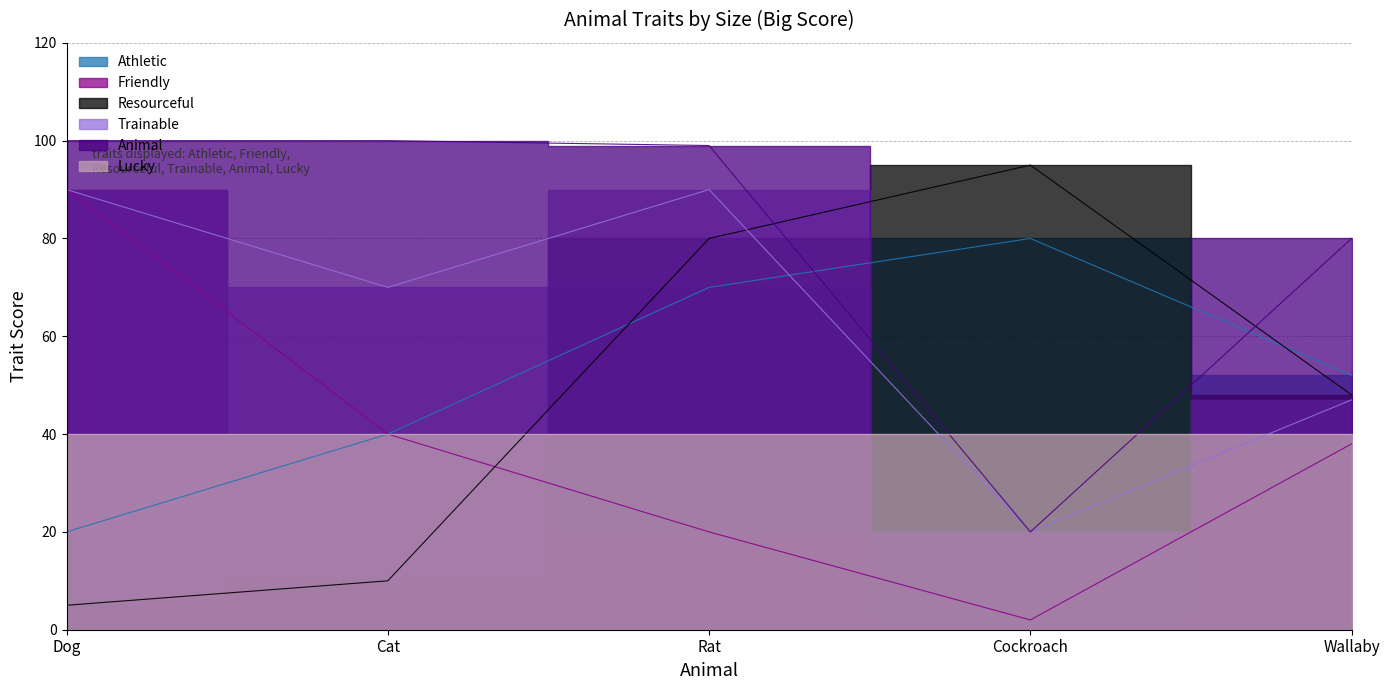

At which category does Friendly reach its first local valley?

Cockroach